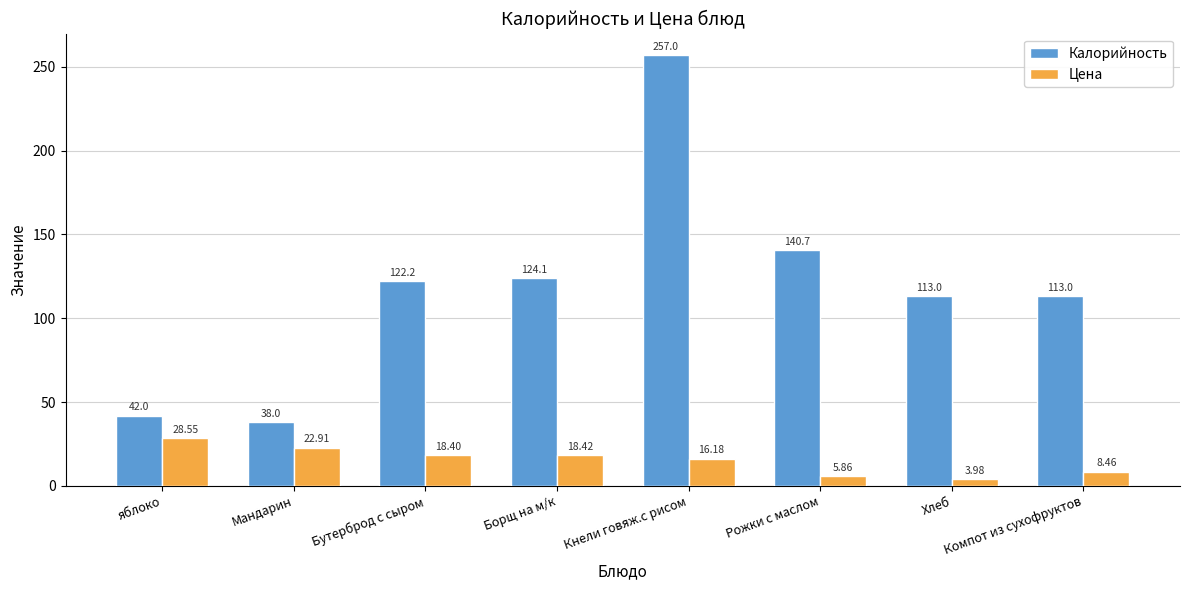

Rank the series by their maximum value, from highest to lowest.

Калорийность, Цена